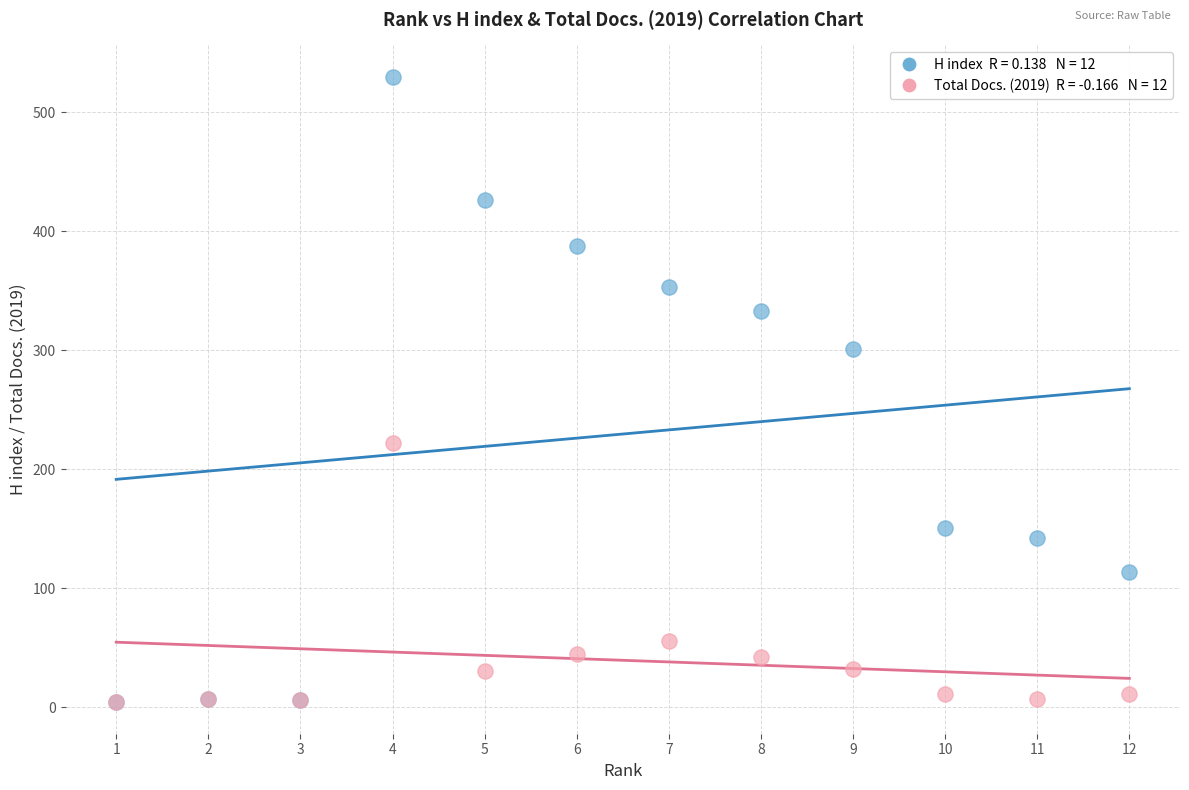

Across all series, what Y value is closest to 267?

301